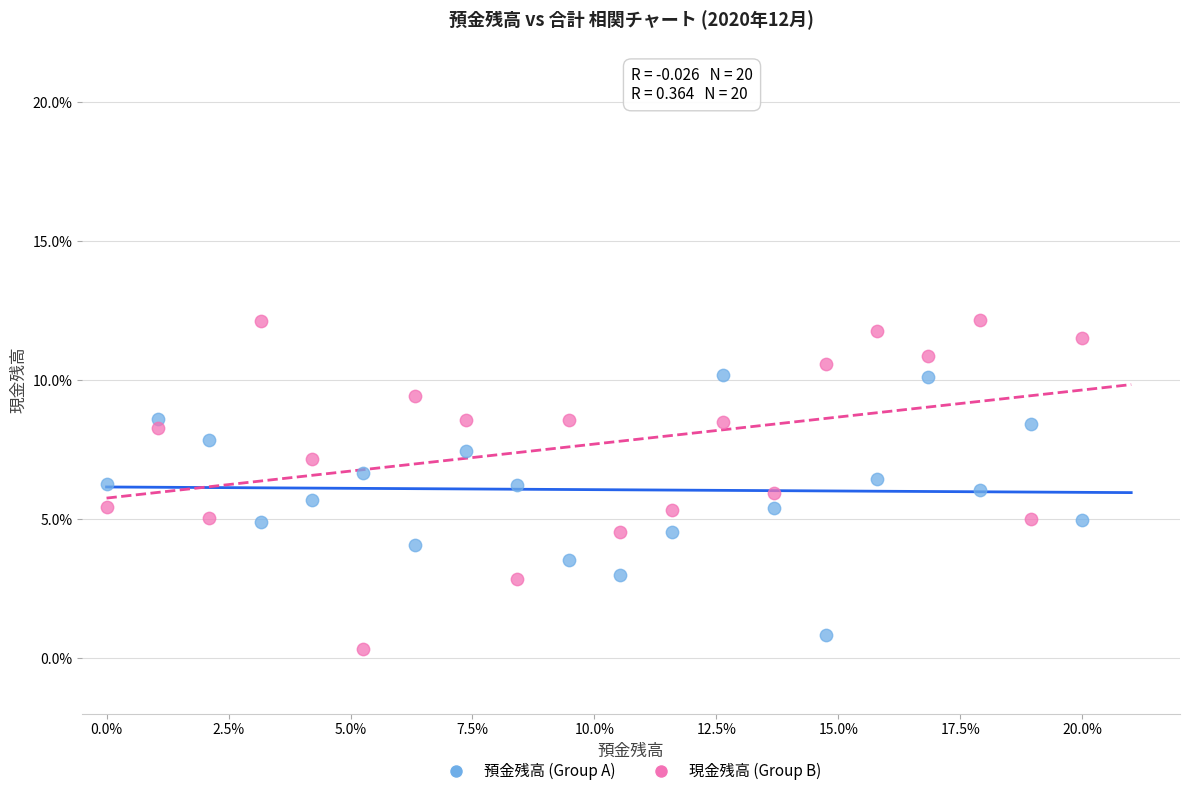

Which series reaches the maximum Y coordinate?

現金残高 (Group B)